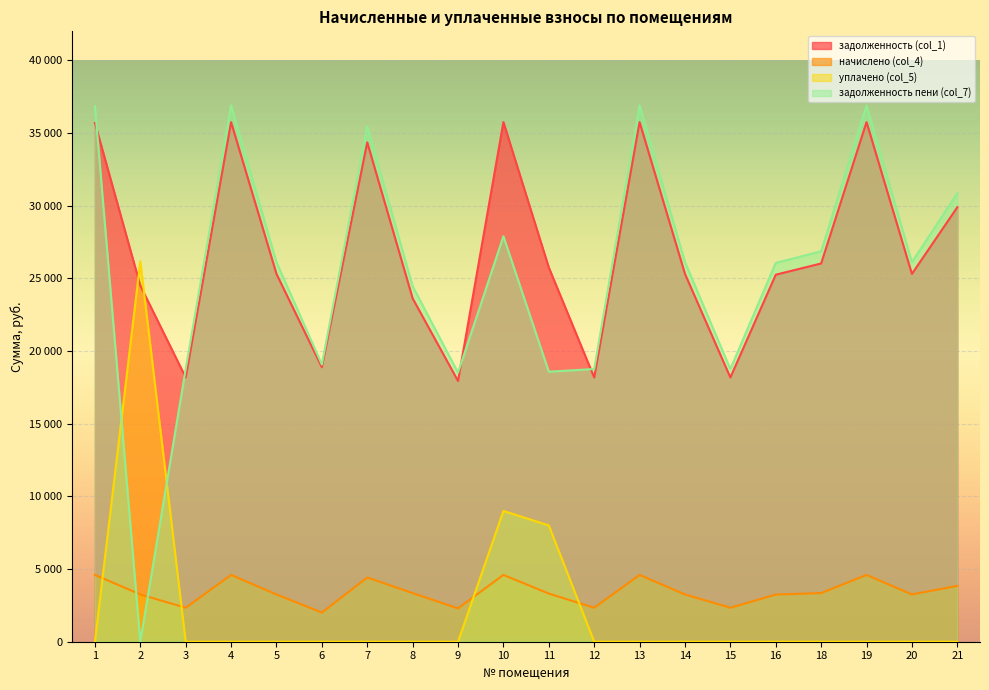

Between 1 and 3, which series saw the biggest shift?

задолженность пени (col_7)